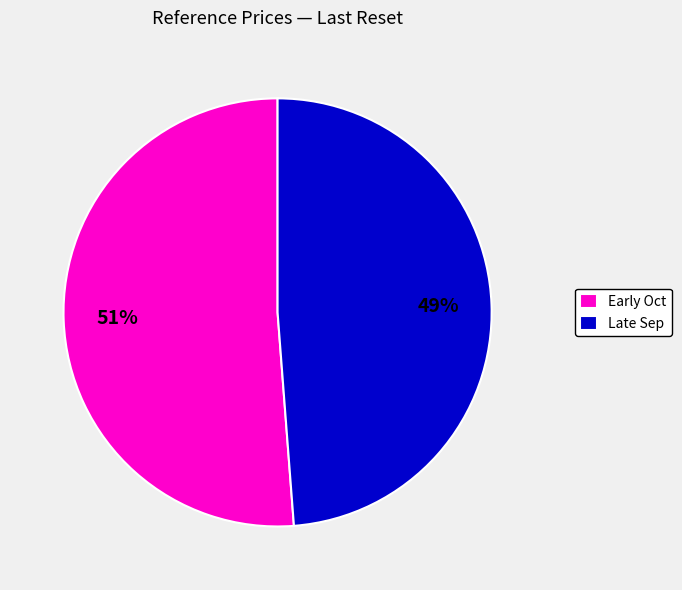

Is it true that Early Oct is 65% of the pie?

False